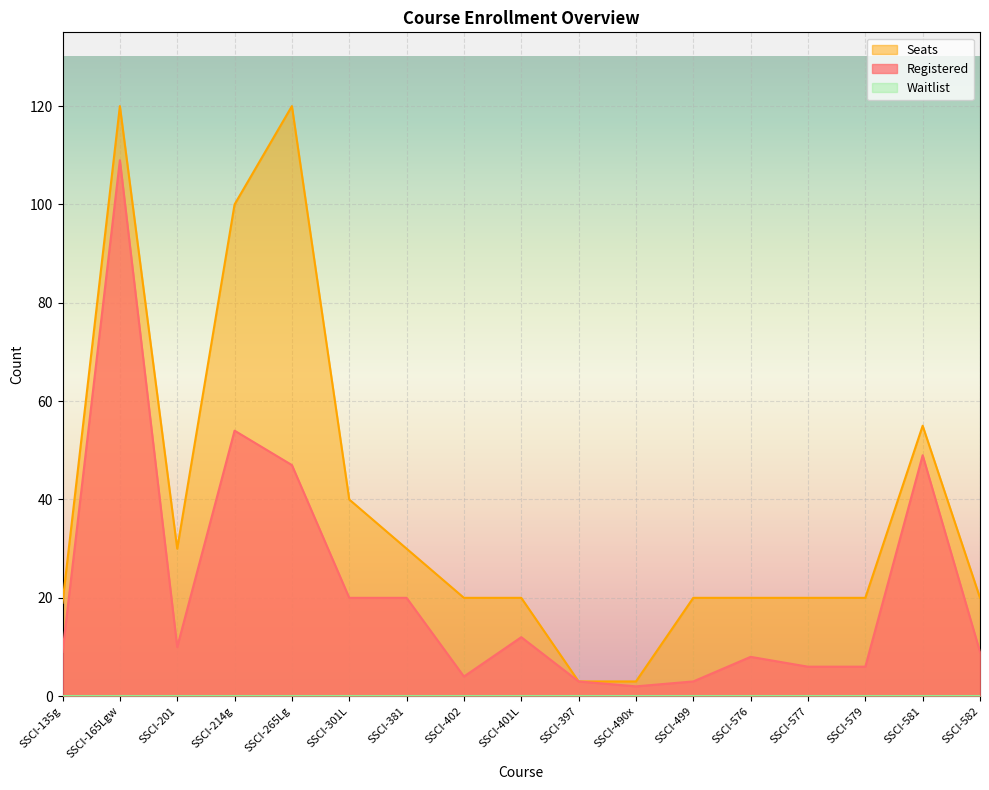

What position from the left is SSCI-265Lg?

5